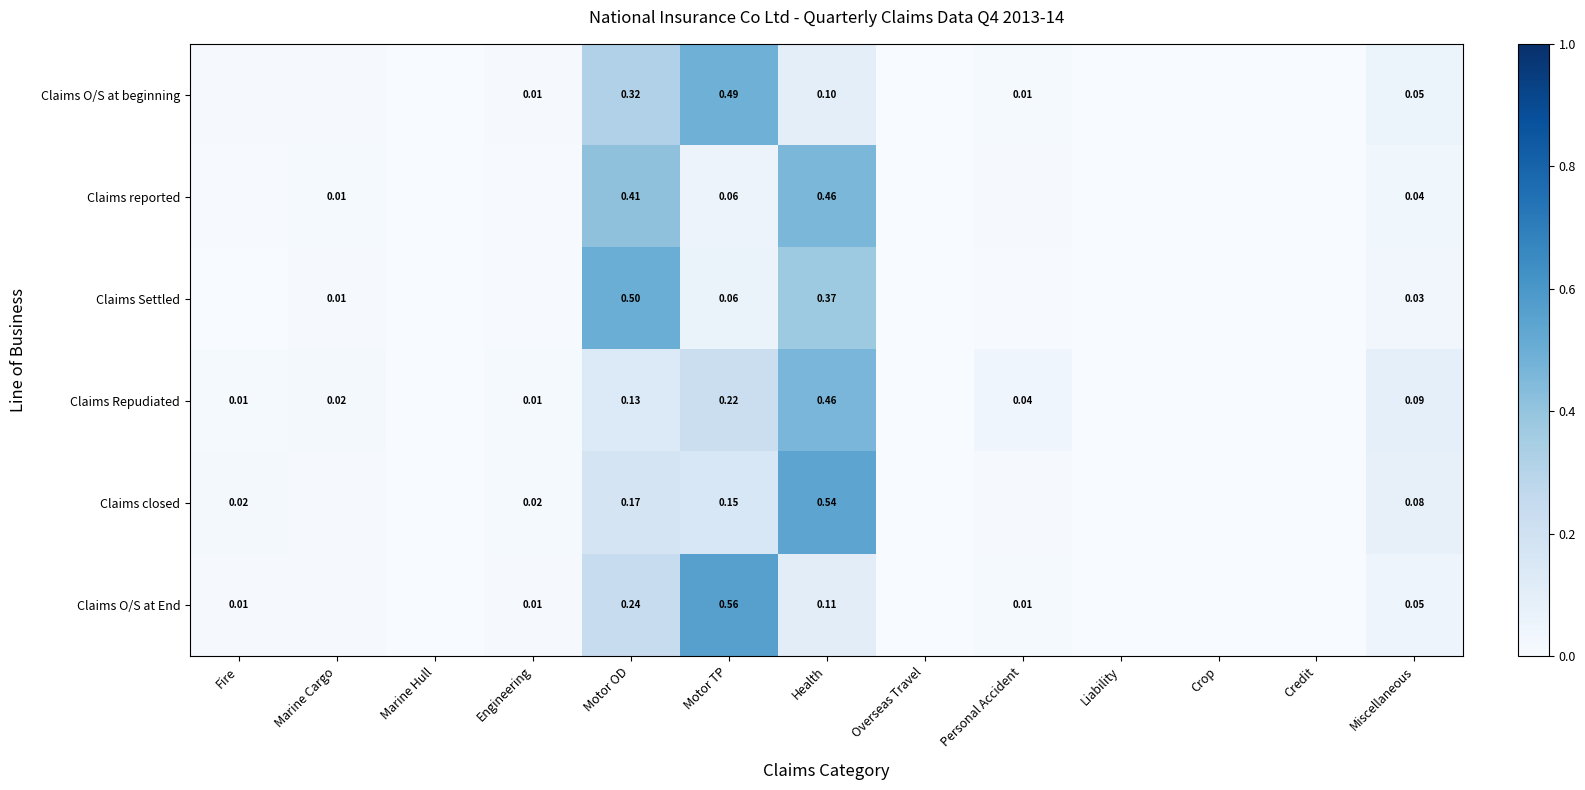

What is the average value of the Claims O/S at End series?

0.1